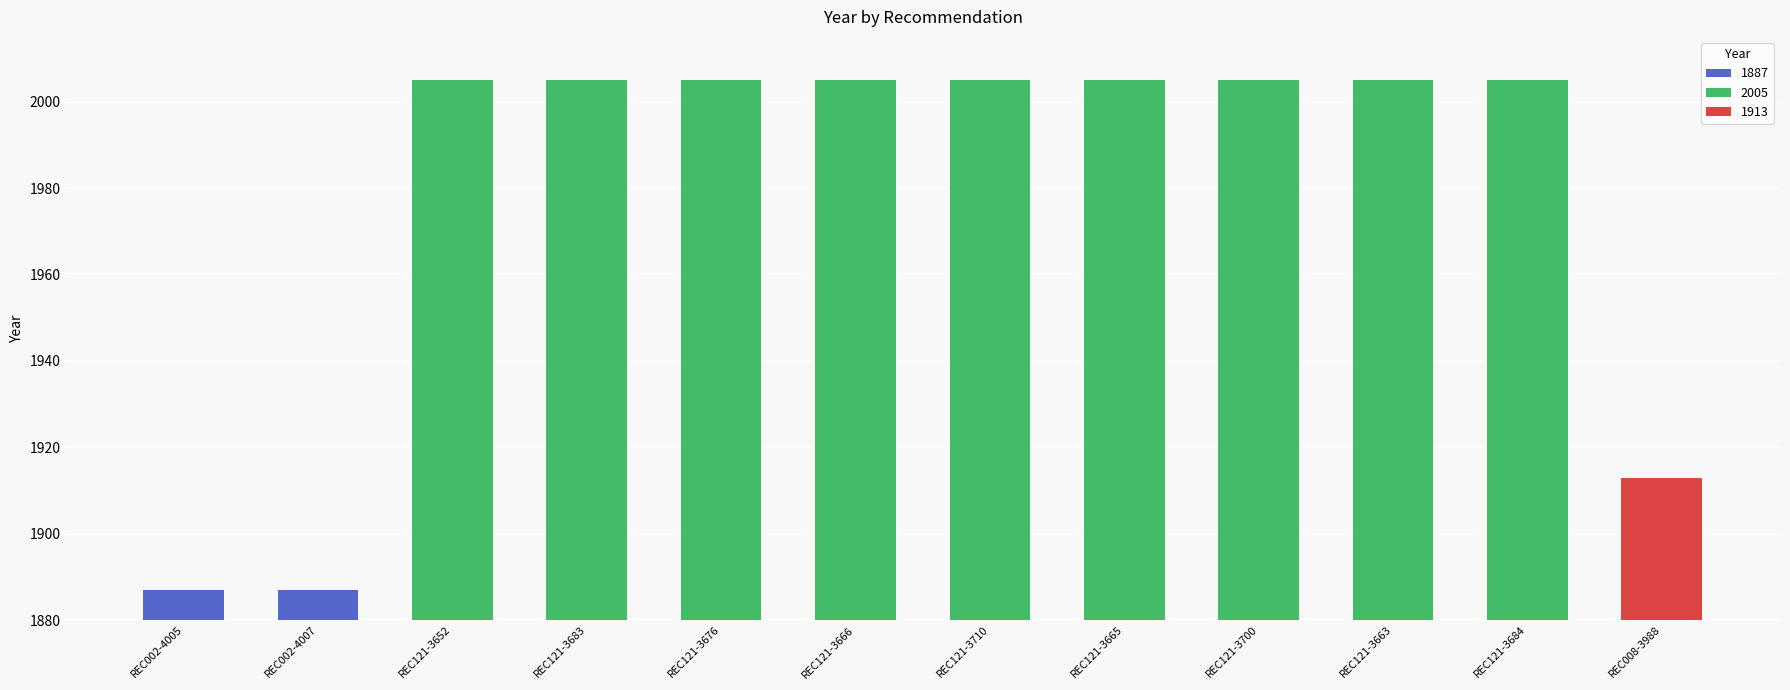

What is the approximate value at REC121-3700?

2005